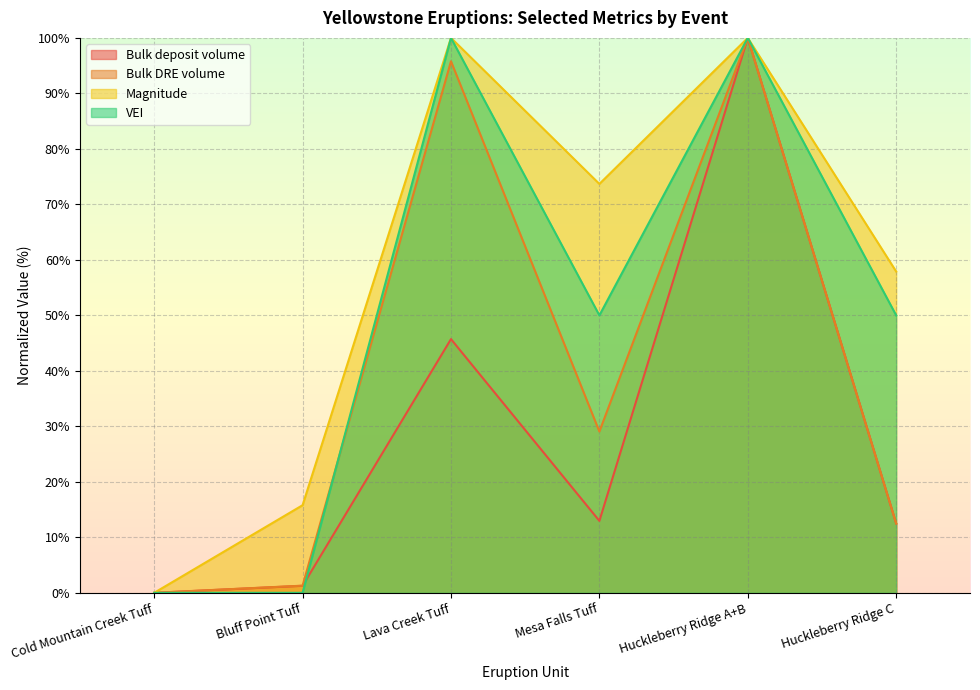

True or false: Bulk DRE volume and Bulk deposit volume intersect in this chart.

False